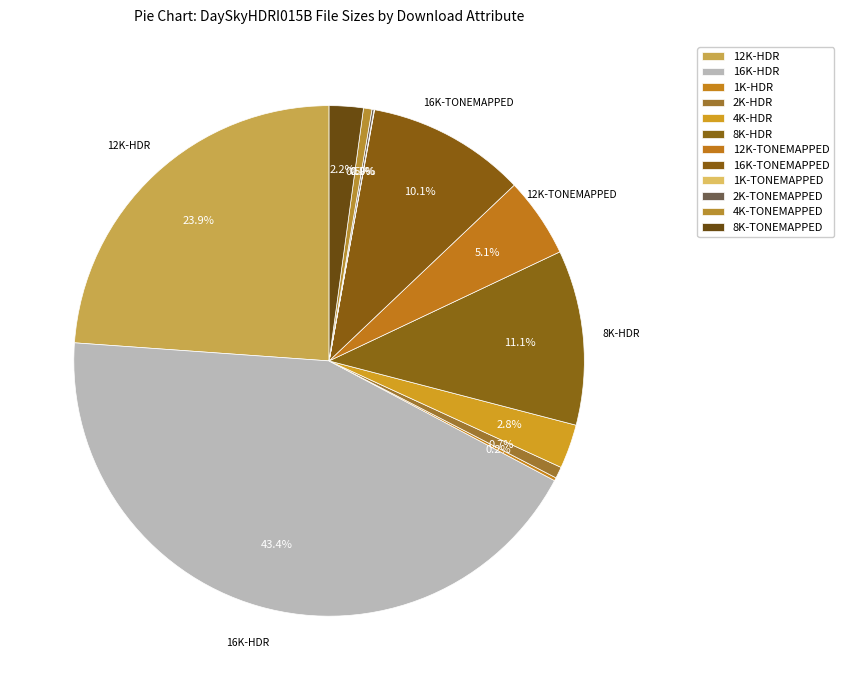

How many segments does this pie chart have?

12